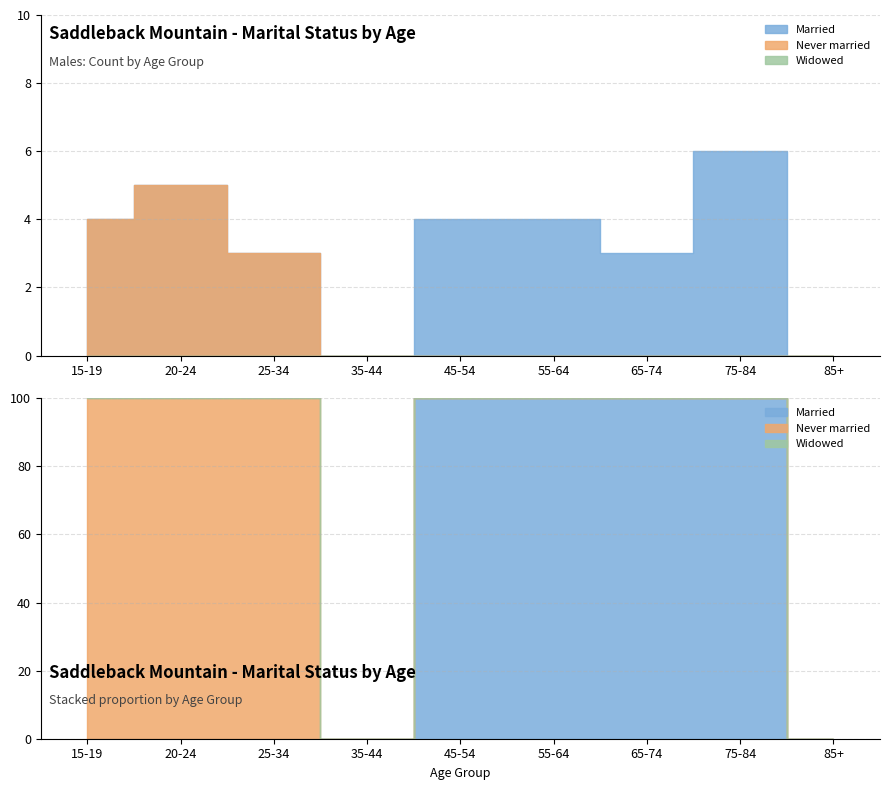

List the labels in order of Widowed value, smallest first.

15-19, 20-24, 25-34, 35-44, 45-54, 55-64, 65-74, 75-84, 85+